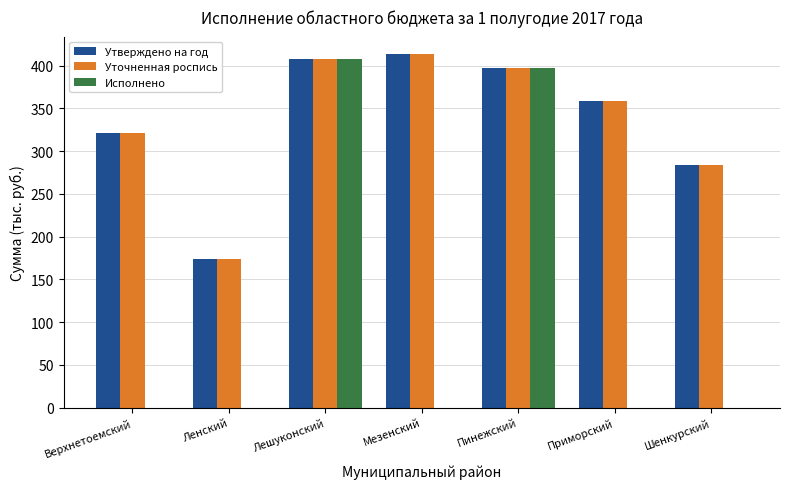

Reading right to left, what are all the values shown in this chart?

Утверждено на год: 283.3	358.9	397.2	413.2	407.3	174.0	321.1
Уточненная роспись: 283.3	358.9	397.2	413.2	407.3	174.0	321.1
Исполнено: 0.0	0.0	397.2	0.0	407.3	0.0	0.0